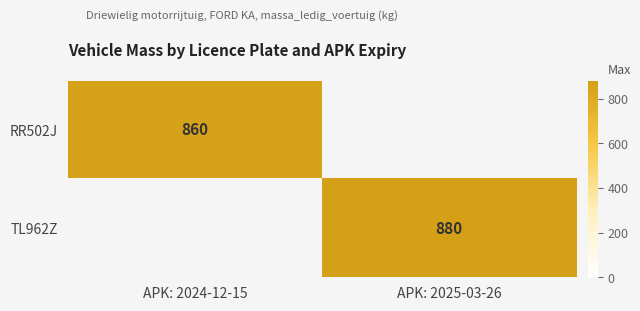

List the series in order of their peak value, lowest first.

RR502J, TL962Z